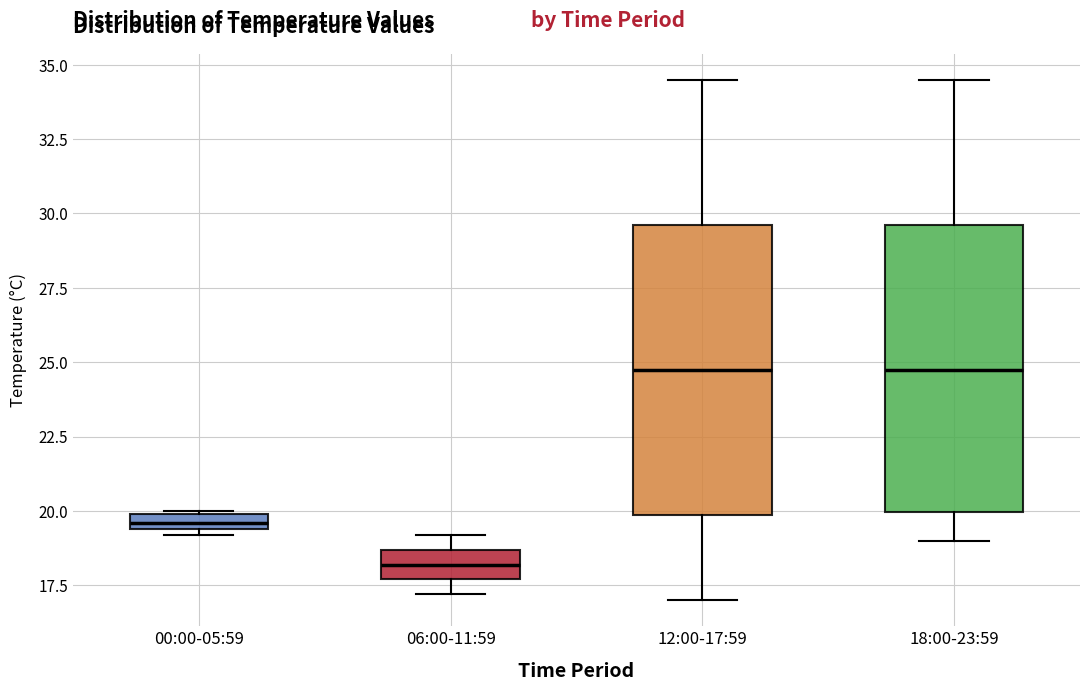

Where does the lower whisker of the box for 18:00-23:59 end on the y-axis? The values are not printed on the chart, so give them approximately, as read against the axis.

19.0